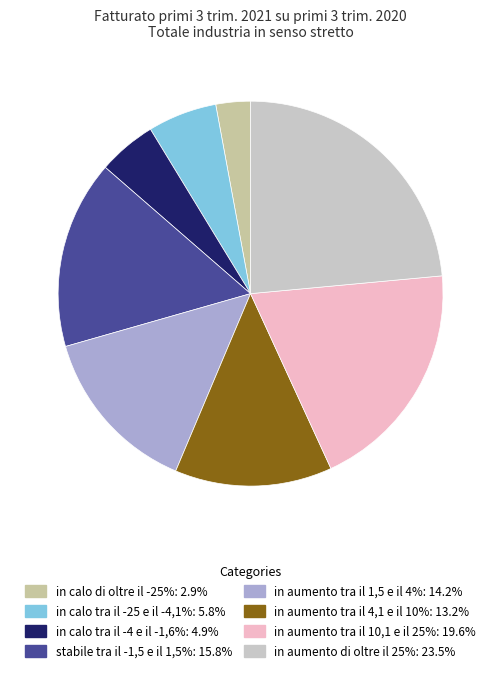

Does in aumento tra il 4,1 e il 10% account for over 50% of the chart?

No